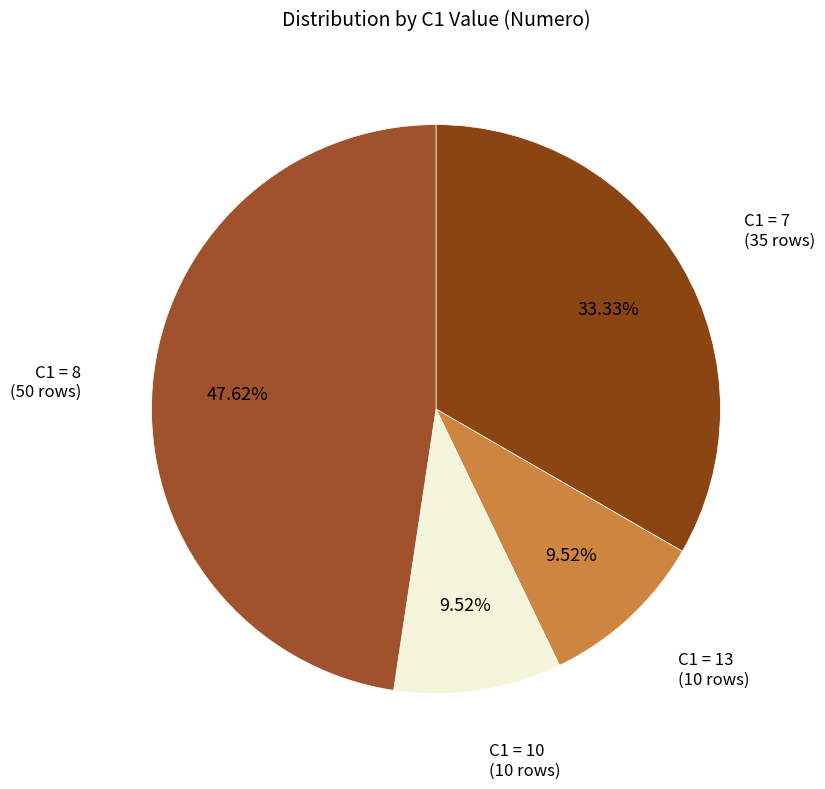

What is the largest slice in the pie chart?

C1=8 (#14)